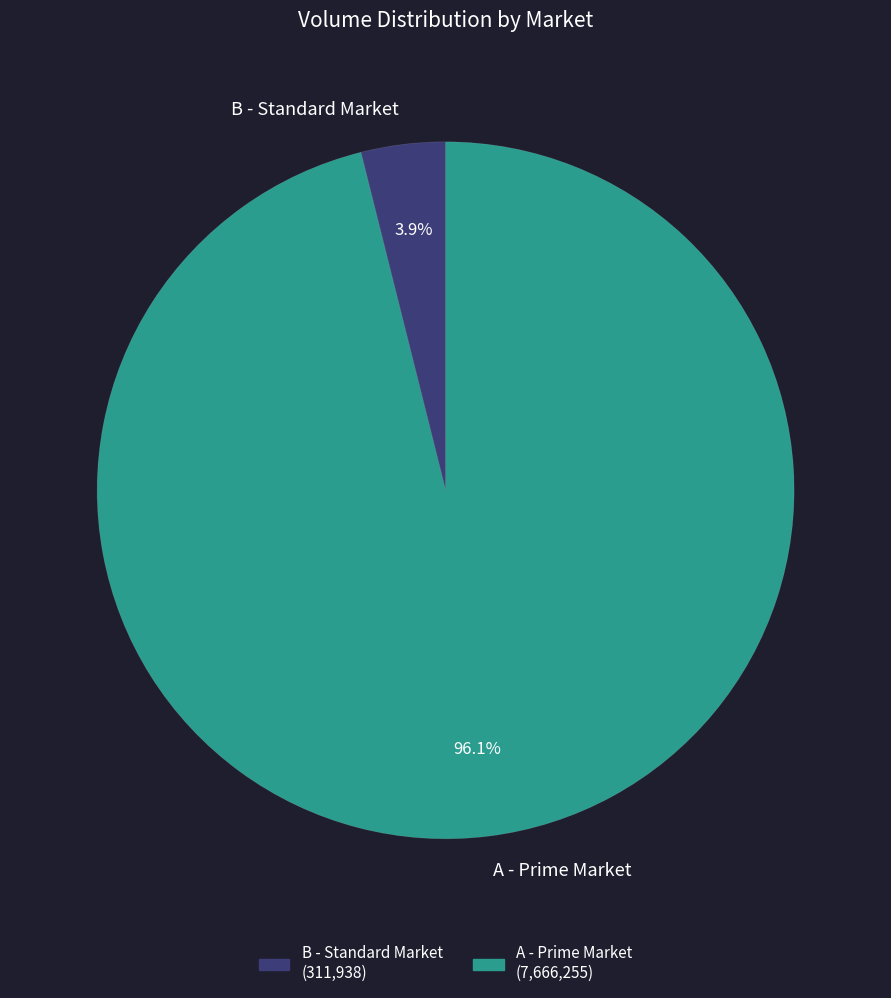

Is the sum of A - Prime Market and B - Standard Market greater than half?

Yes